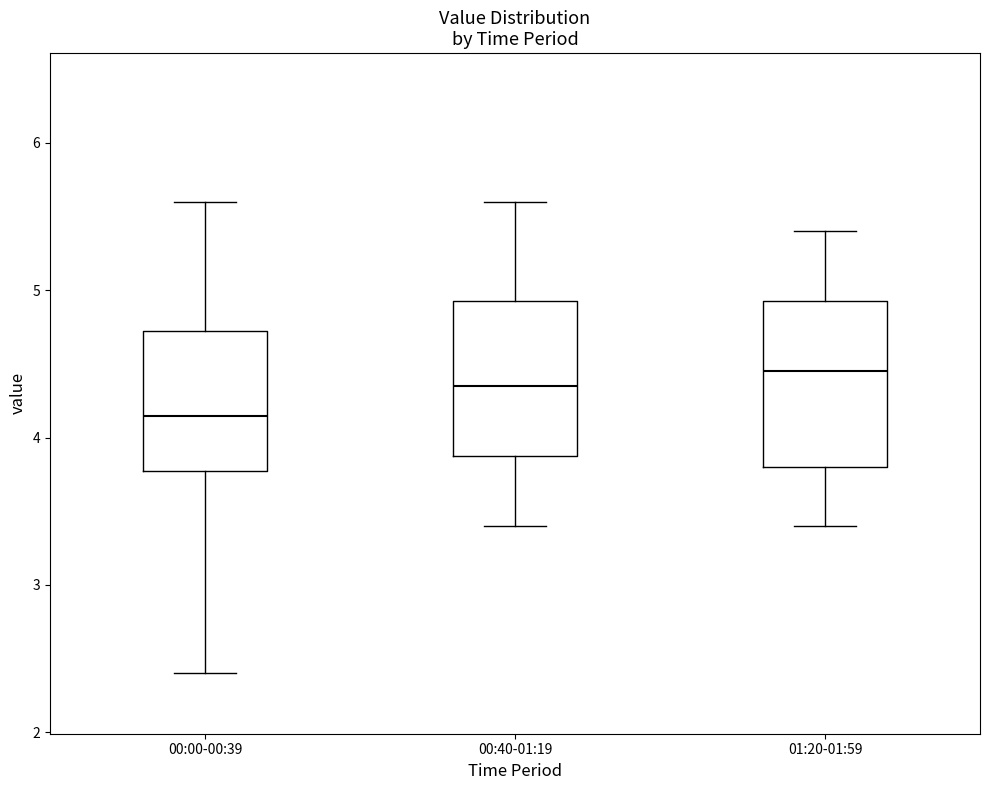

Which box has the lowest median line?

00:00-00:39